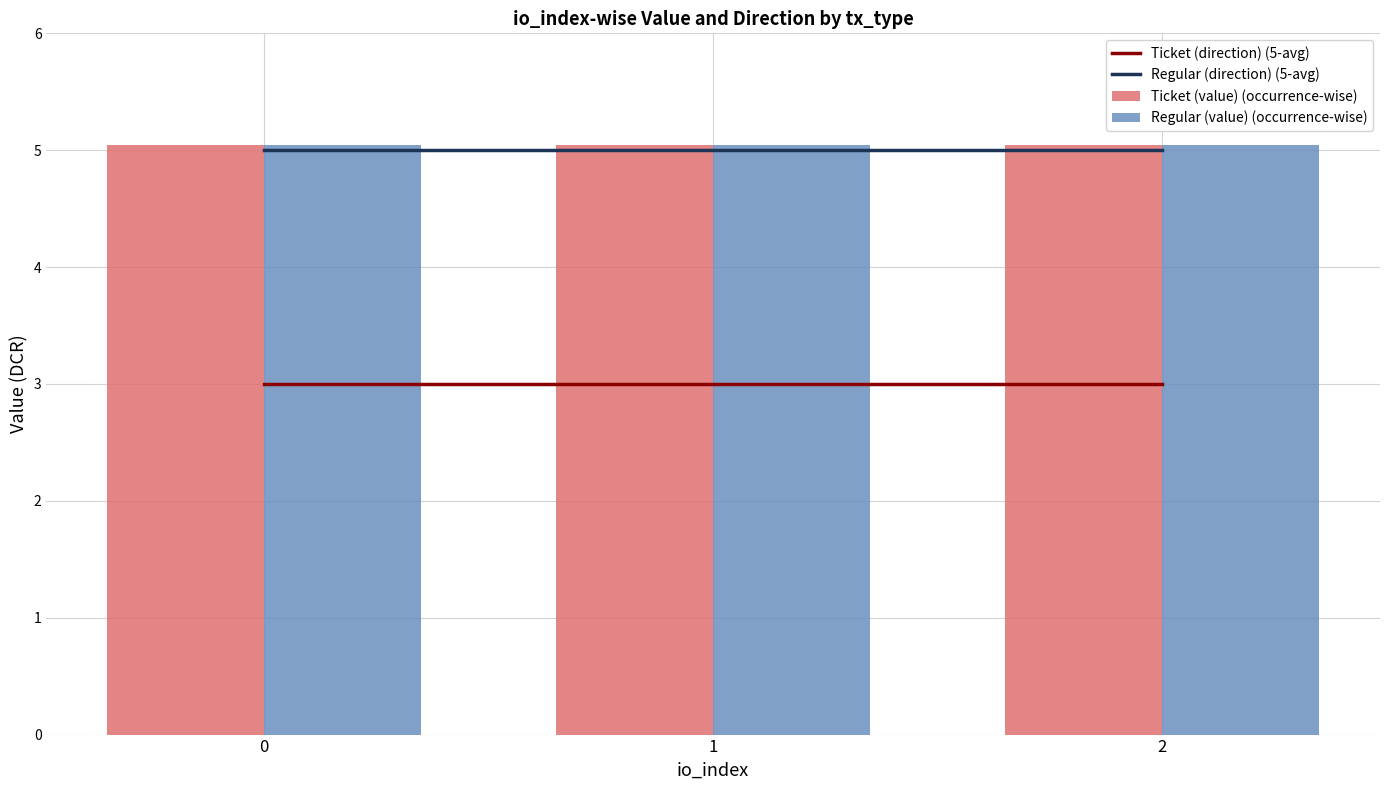

What is the value of the Ticket (direction) (5-avg) bar at the 1st from the left?

3.0